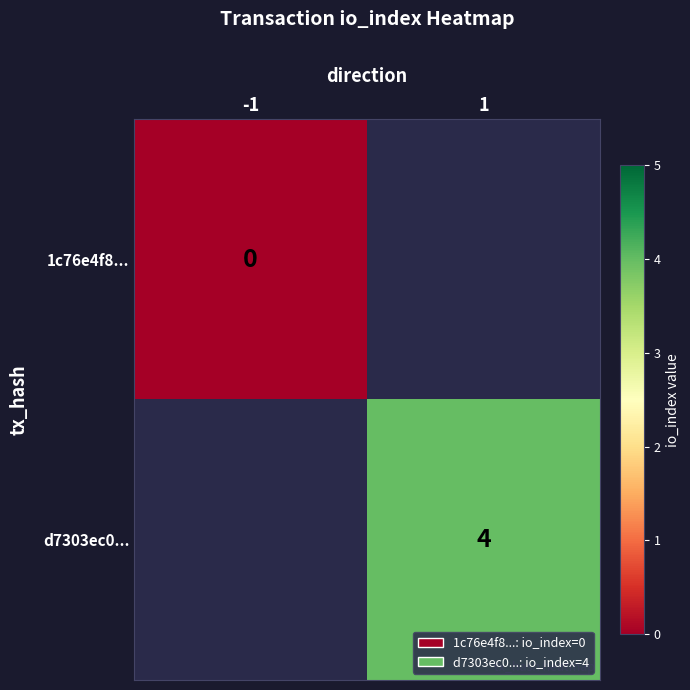

Is it true that d7303ec0... equals 6.2 at 1?

False